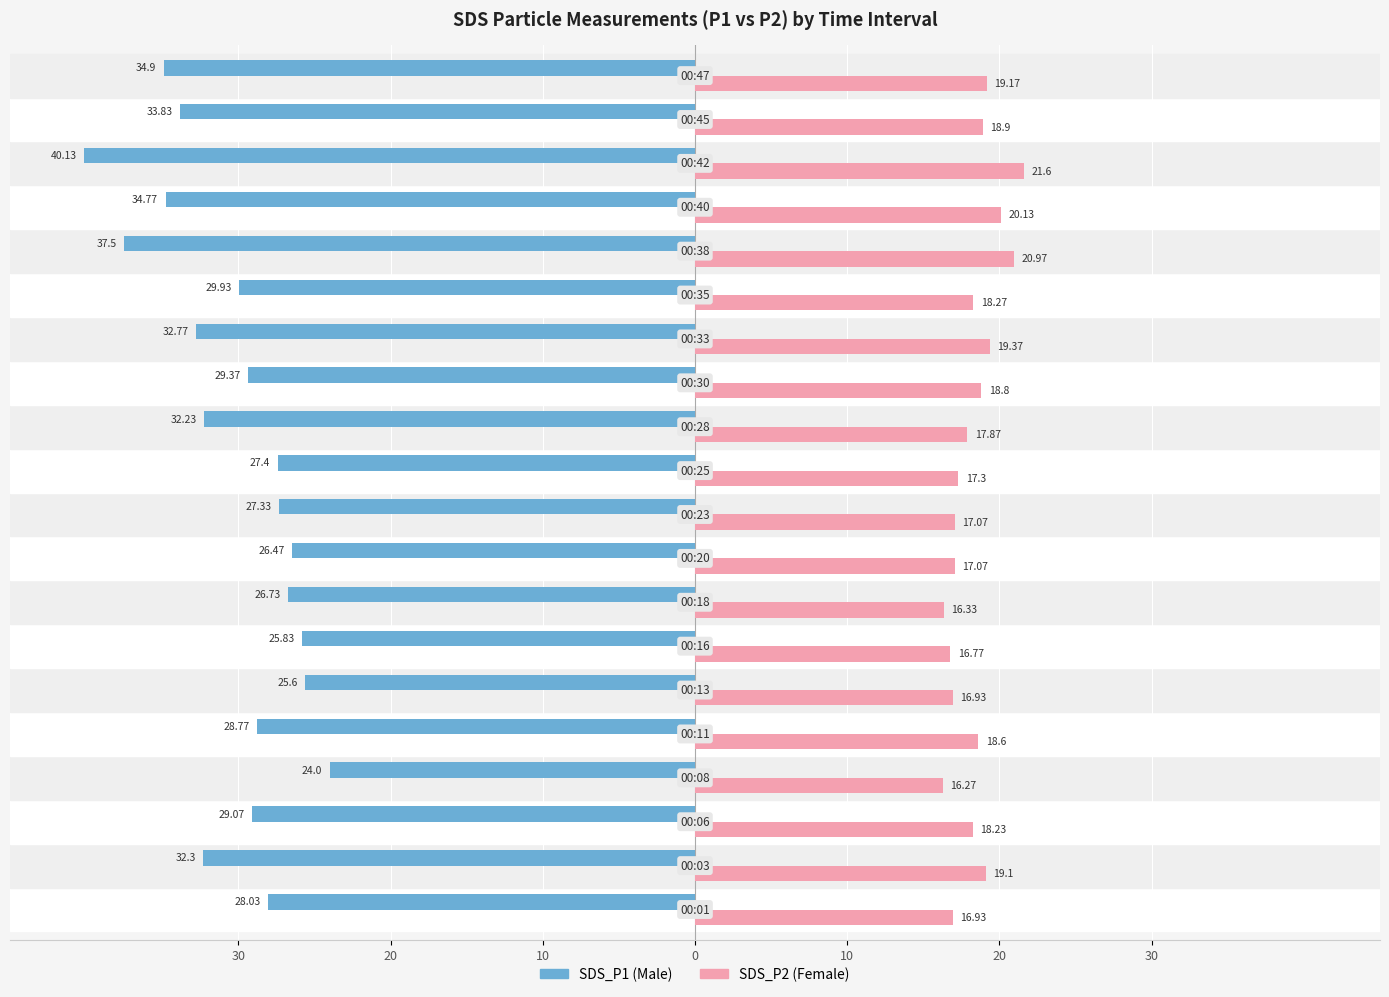

Is it true that SDS_P2 equals 6.5 at 17?

False